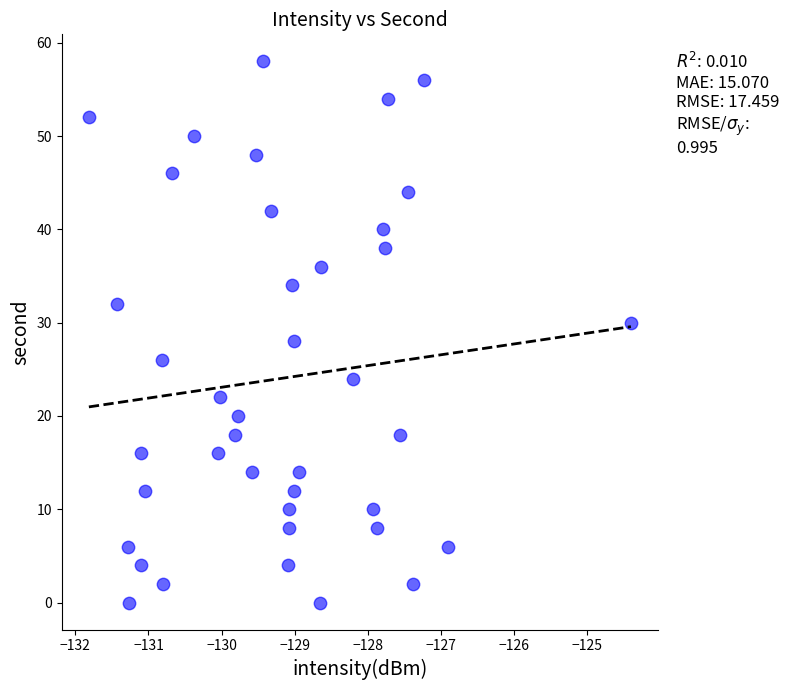

What is the range of Y values (max minus min)?

58